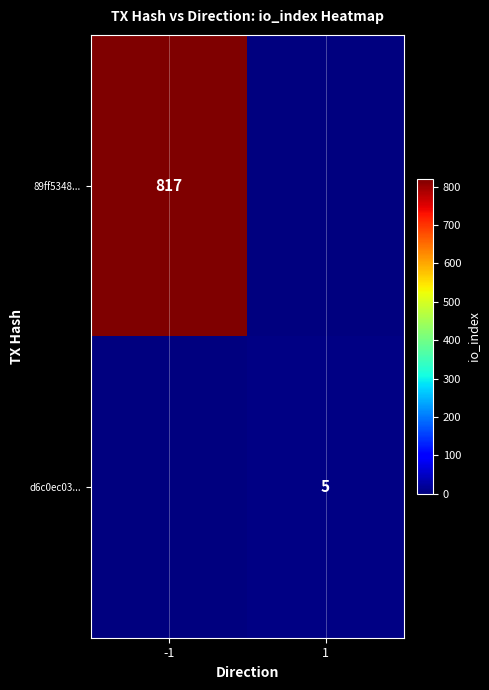

Is it true that d6c0ec03... equals 8 at 1?

False